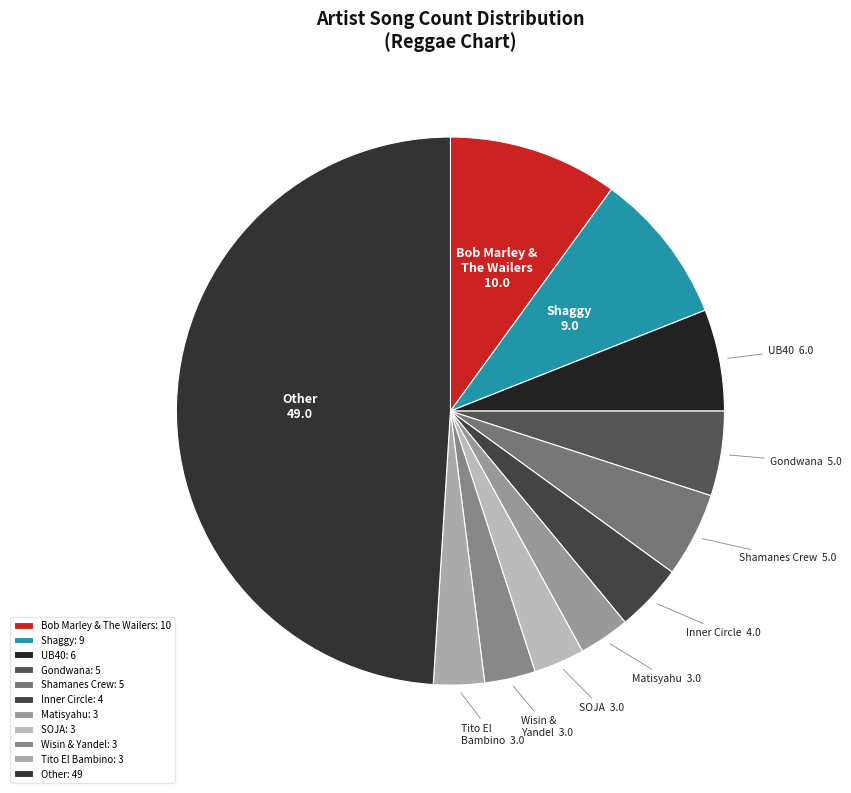

The Other slice represents 49% of the pie. True or false?

True